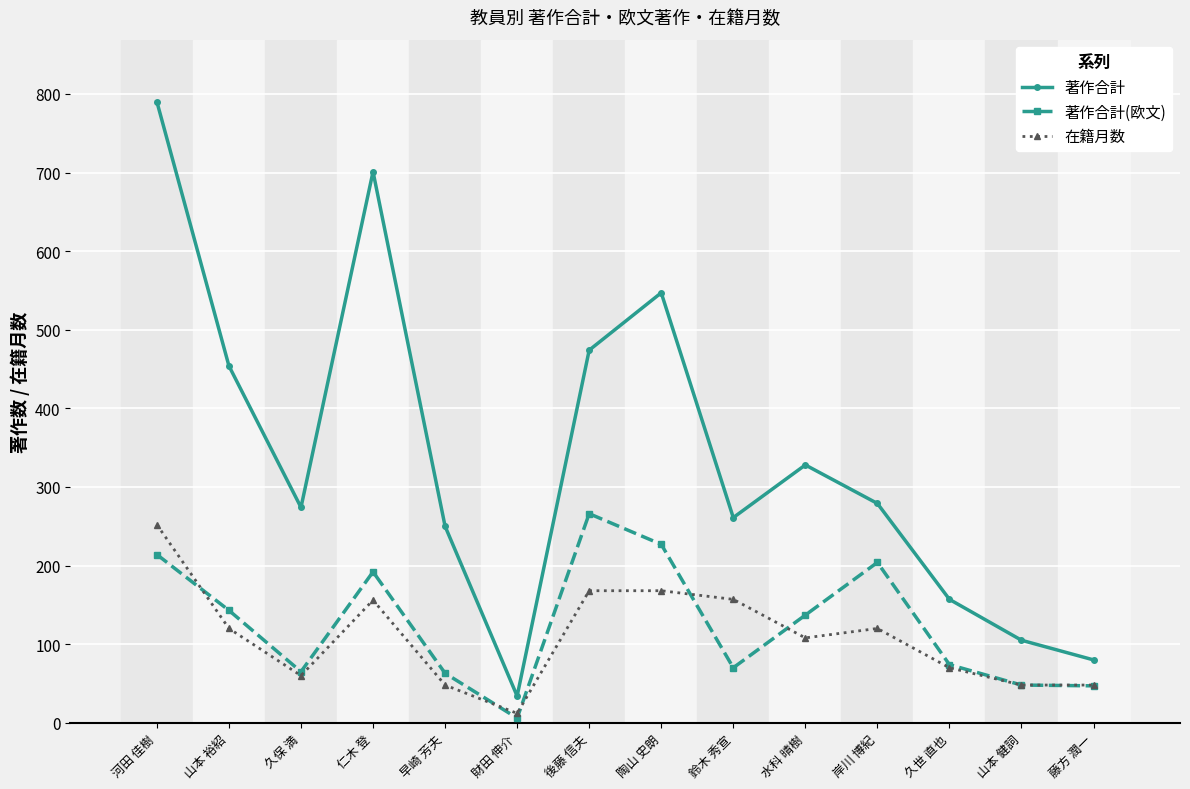

At 後藤 信夫, list the series in order from largest to smallest.

著作合計, 著作合計(欧文), 在籍月数